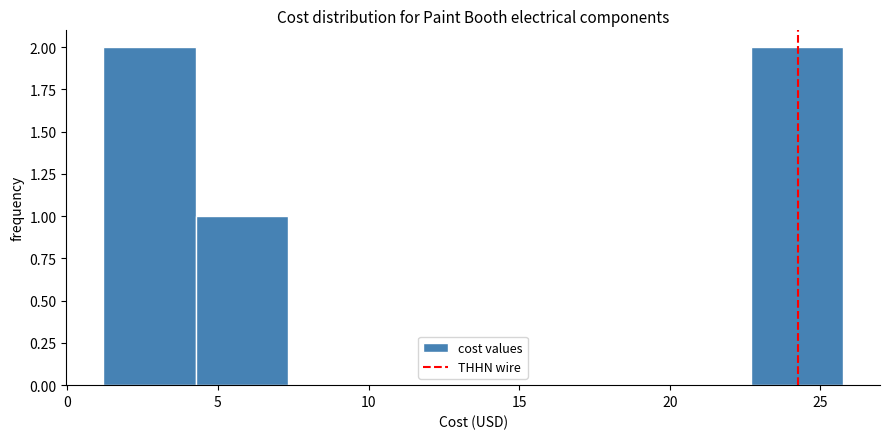

How tall is the bar that spans 1.0 to 4.5 on the x-axis? Neither the bar edges nor the heights are printed on the chart, so give them approximately, as read against the axes.

2